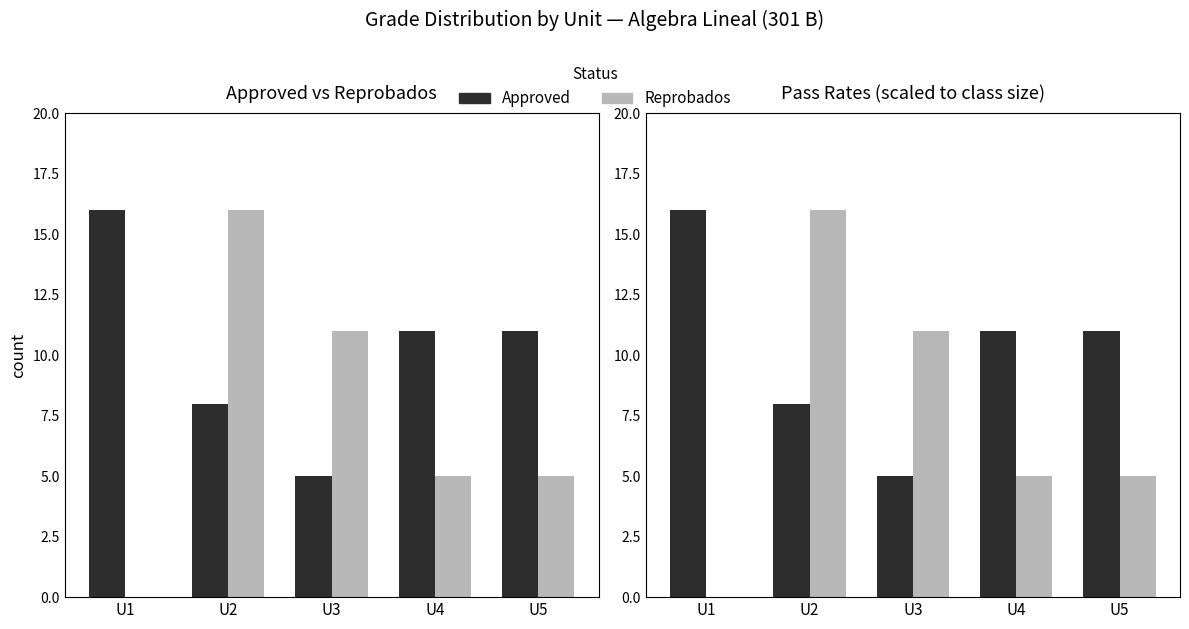

What is the maximum value for Approved?

16